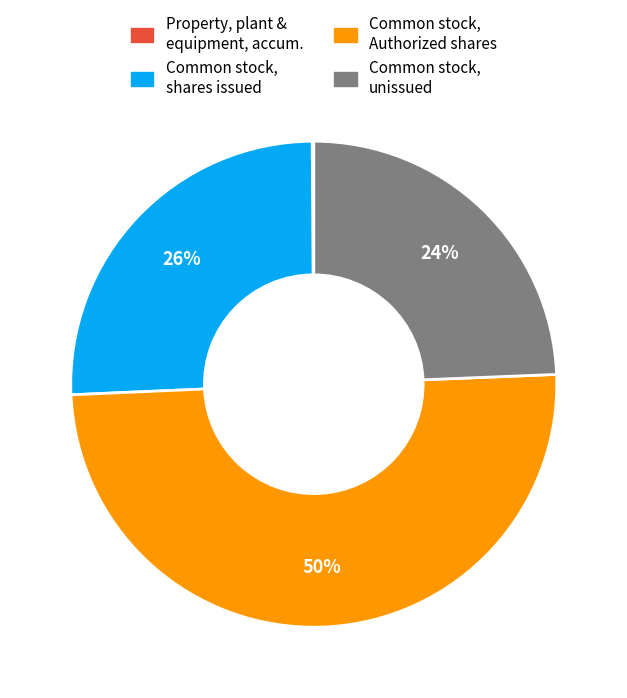

The Common stock, unissued slice represents 24% of the pie. True or false?

True